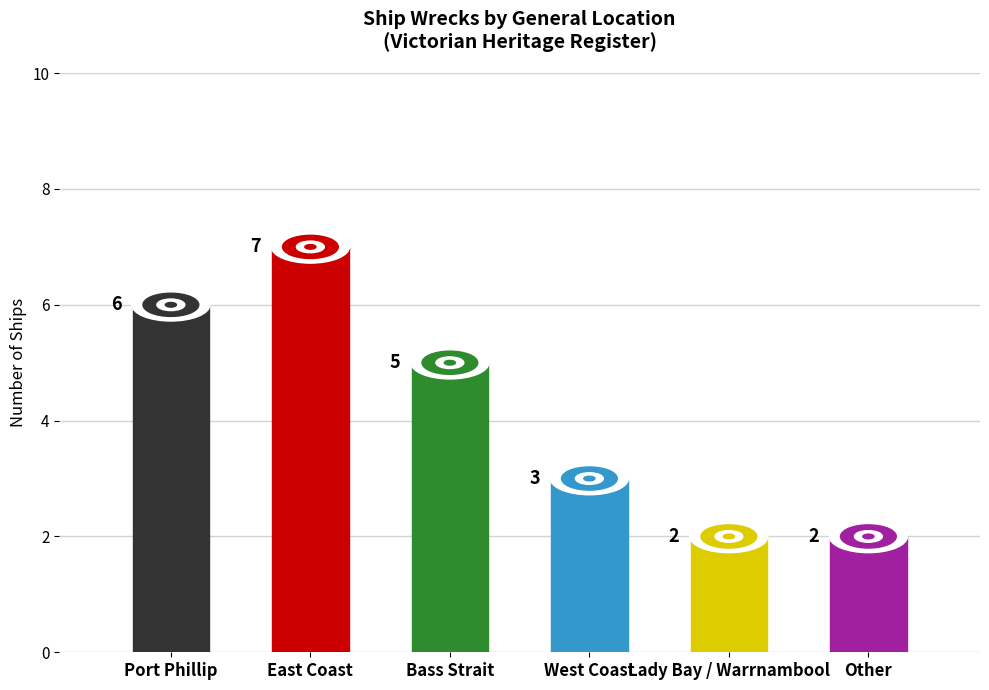

What is the greatest value displayed?

7